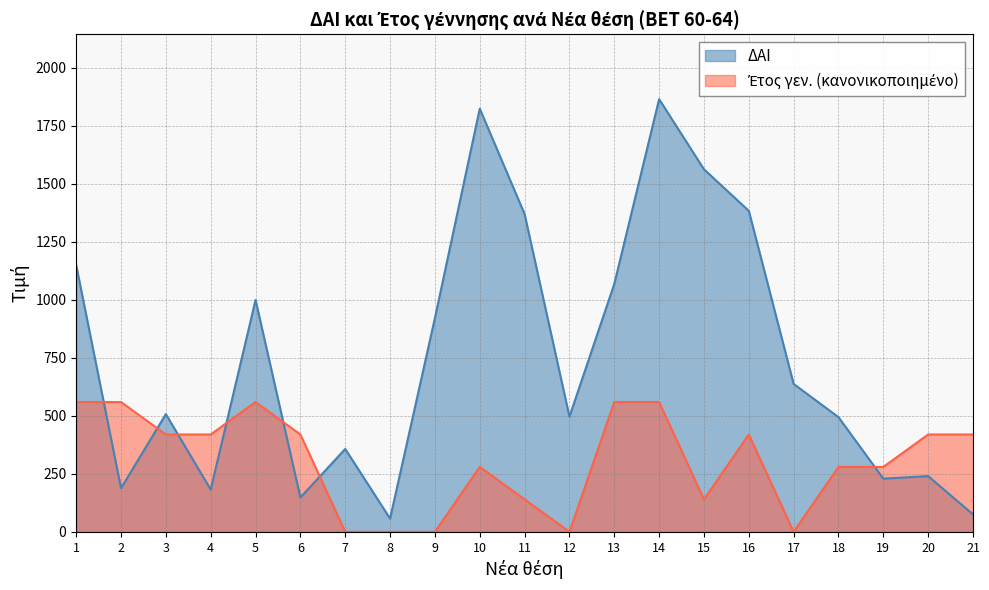

True or false: ΔΑΙ has a value of 84.4 at 6.

False